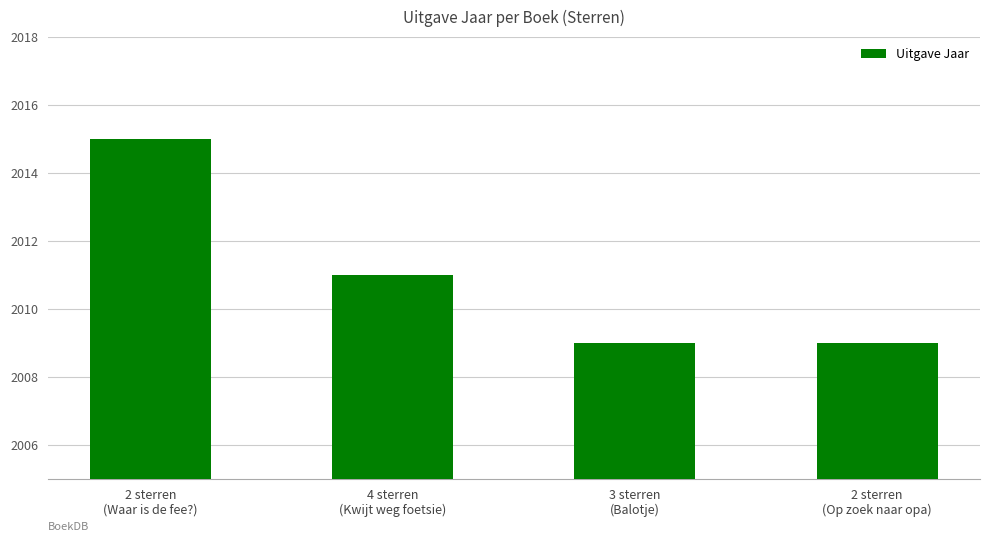

Does the chart contain any negative values?

No